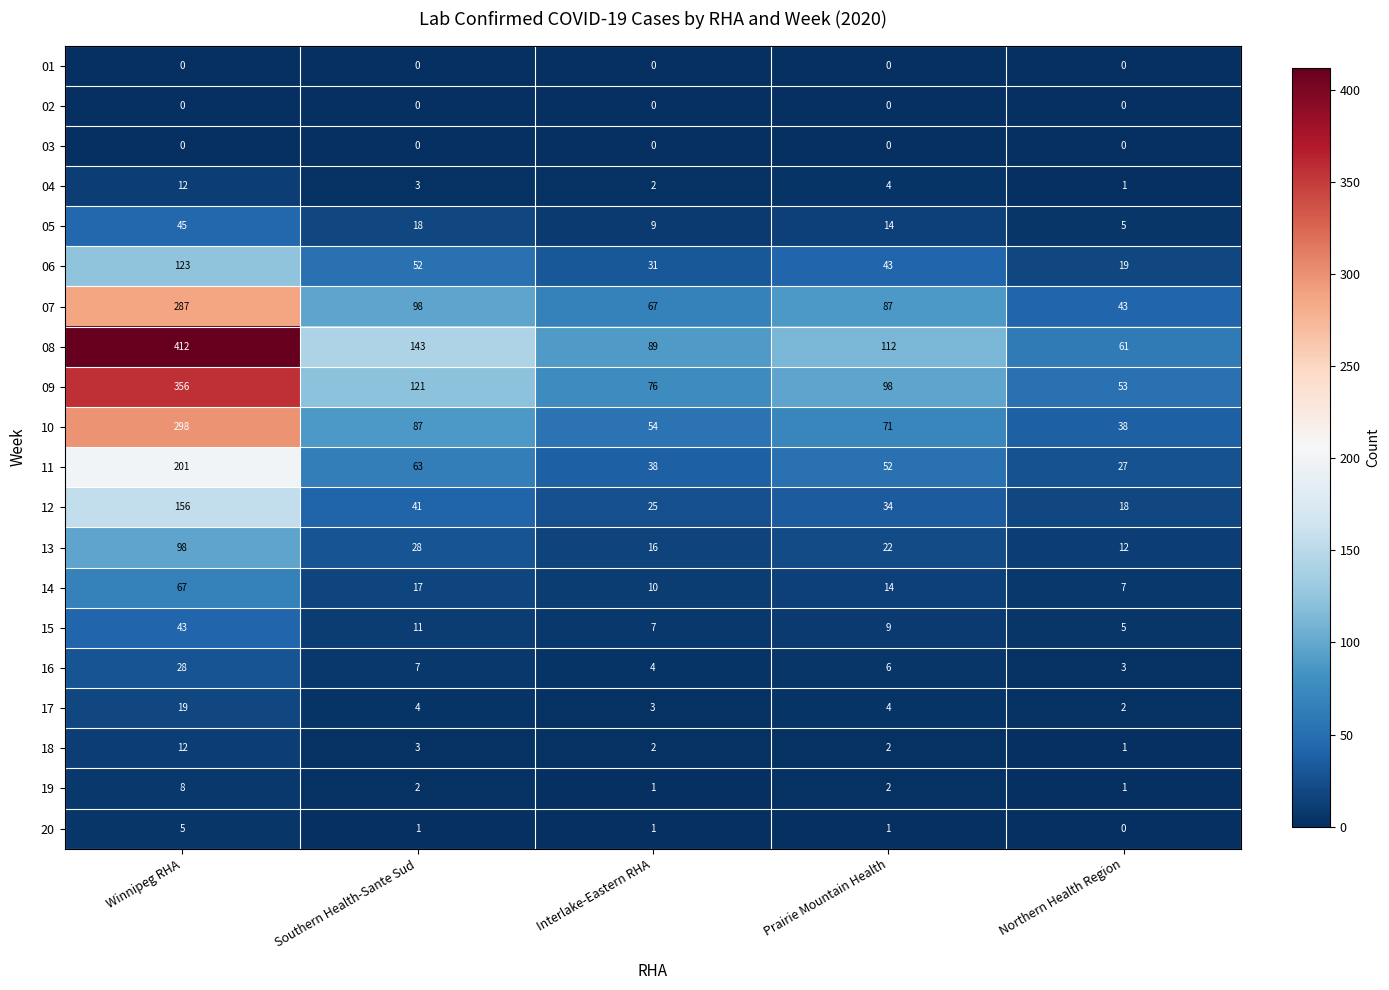

At which category is the sum across all series the highest?

Winnipeg RHA